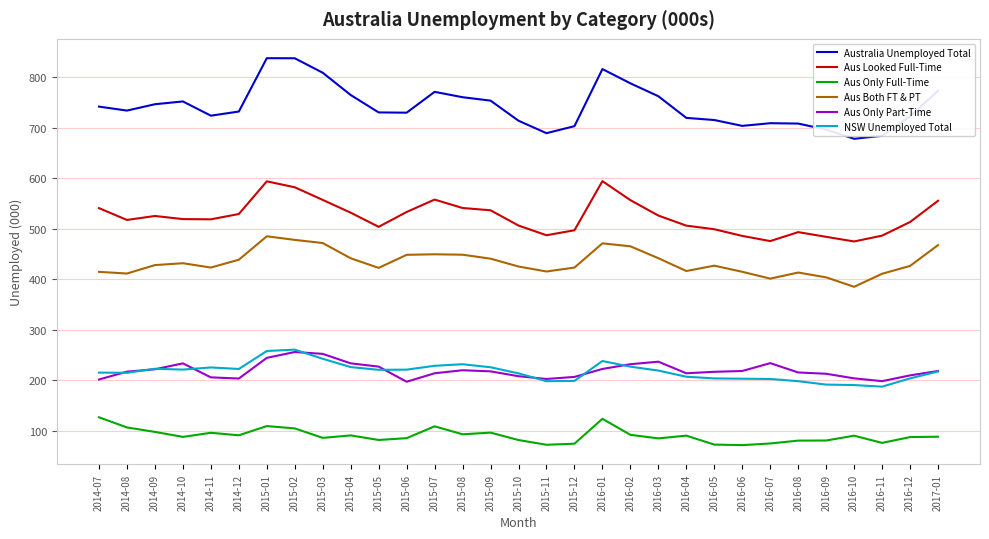

The value of Aus Looked Full-Time at 2014-10 is 186.6. True or false?

False